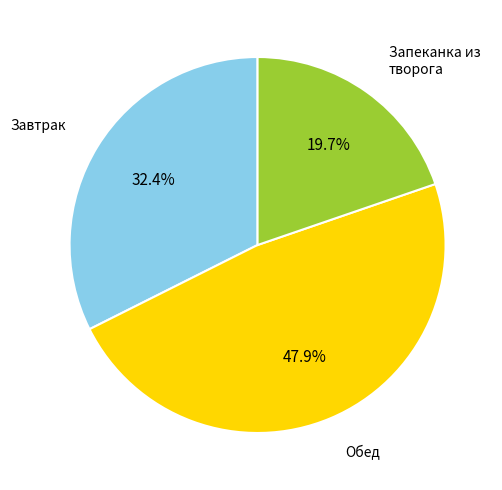

Which category has the smallest portion of the pie?

Запеканка из творога